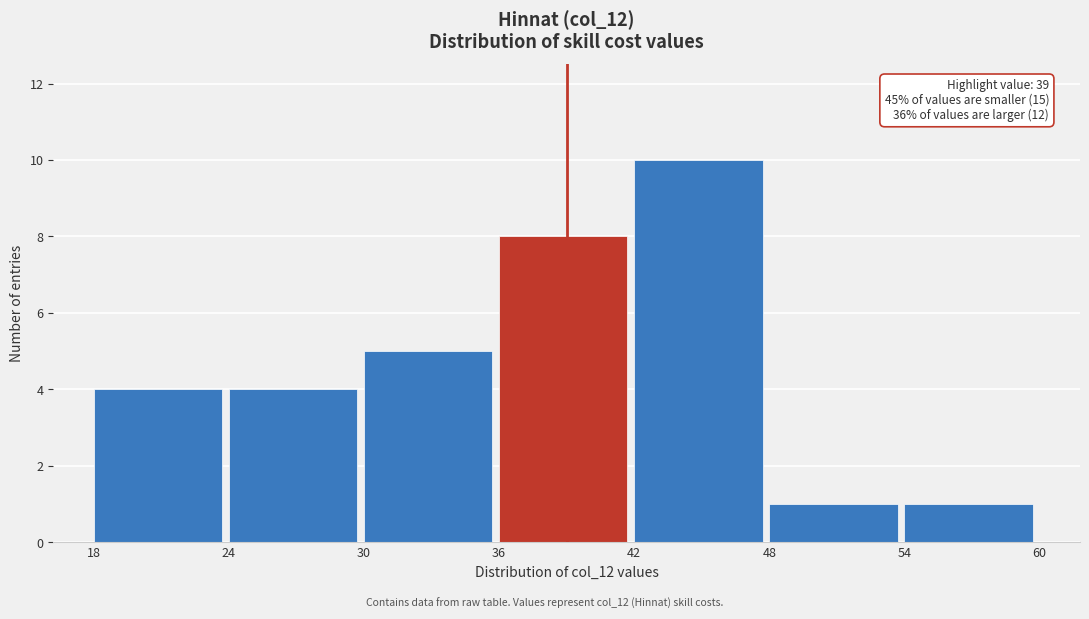

Which range on the x-axis has the tallest bar?

42 to 48